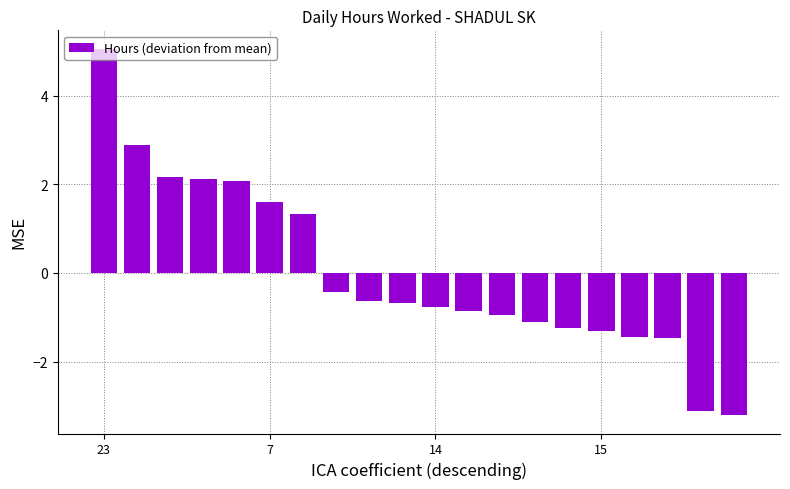

What is the value of the 10th bar from the left?

-0.7